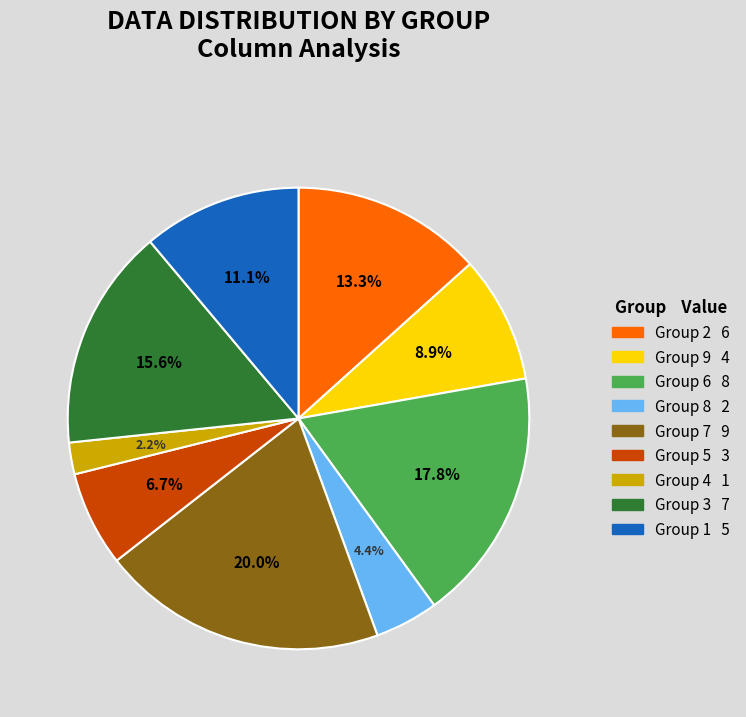

Does any single category account for the majority?

No